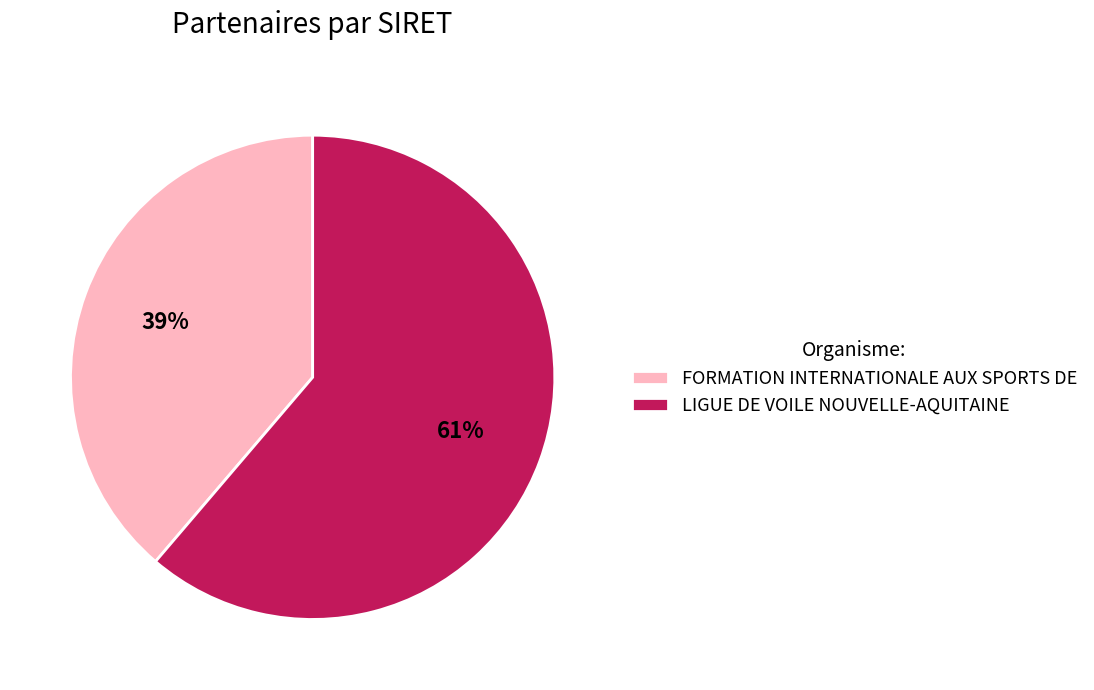

To the nearest percent, what is the difference between the LIGUE DE VOILE NOUVELLE-AQUITAINE and FORMATION INTERNATIONALE AUX SPORTS DE slice percentages?

22%